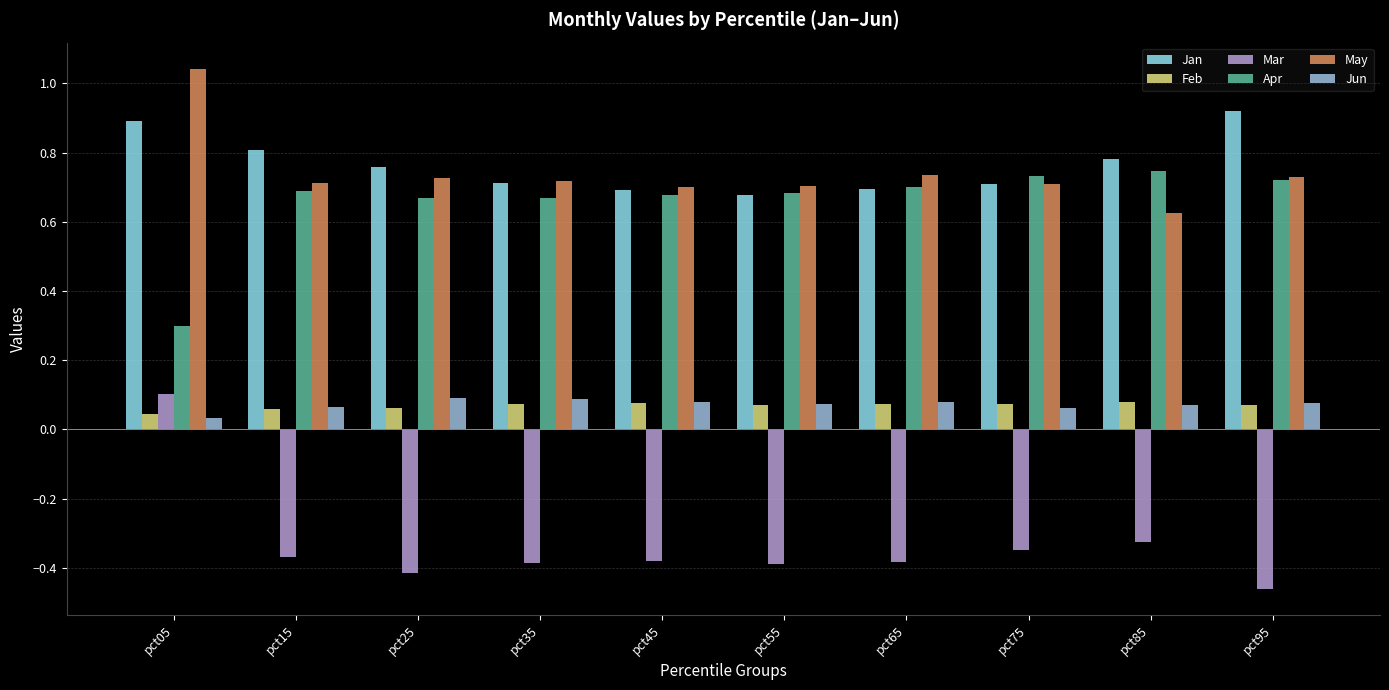

At which label is Feb closest to 0?

pct05